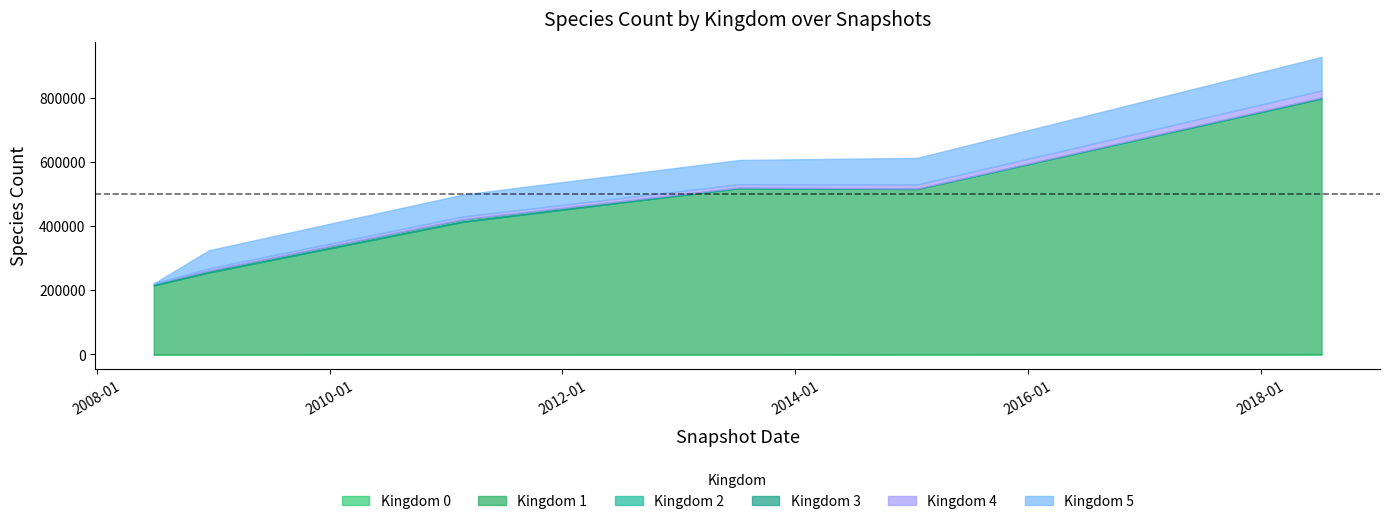

How many kingdom_4 values are between 6498 and 12905?

5